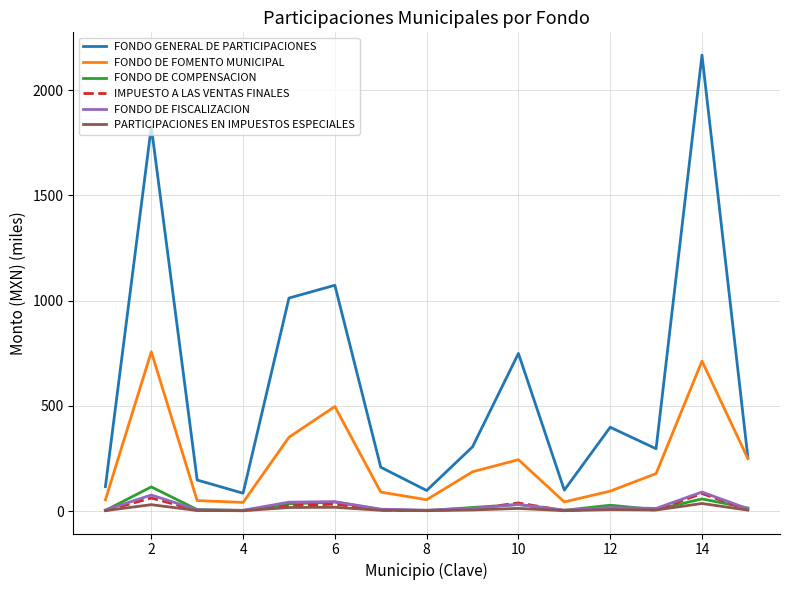

Which series has the widest spread of values?

FONDO GENERAL DE PARTICIPACIONES